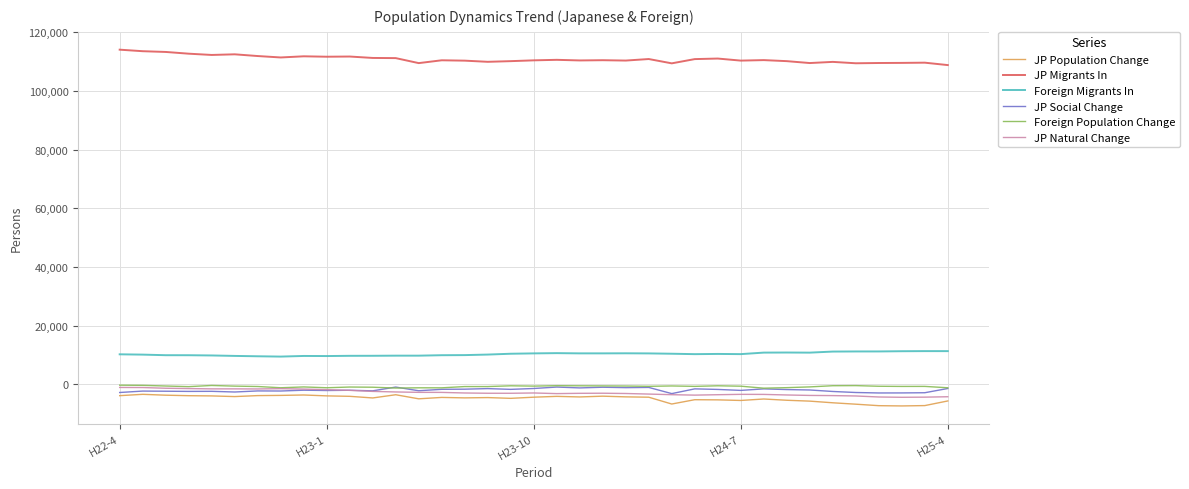

What is the greatest value displayed?

114032